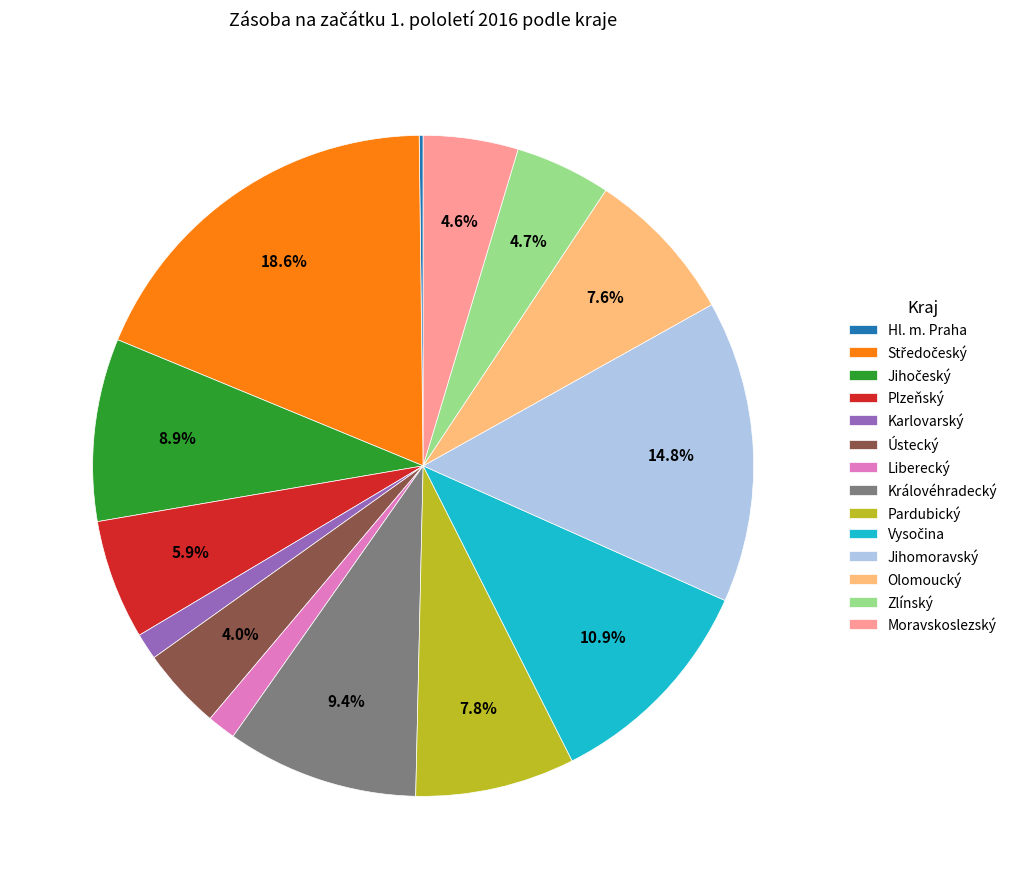

Does Moravskoslezský account for over 50% of the chart?

No